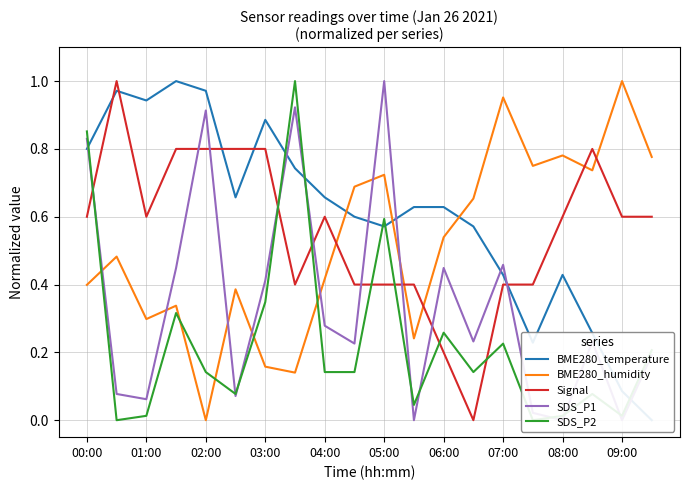

After their last crossing, which series has the higher values: BME280_humidity or Signal?

BME280_humidity